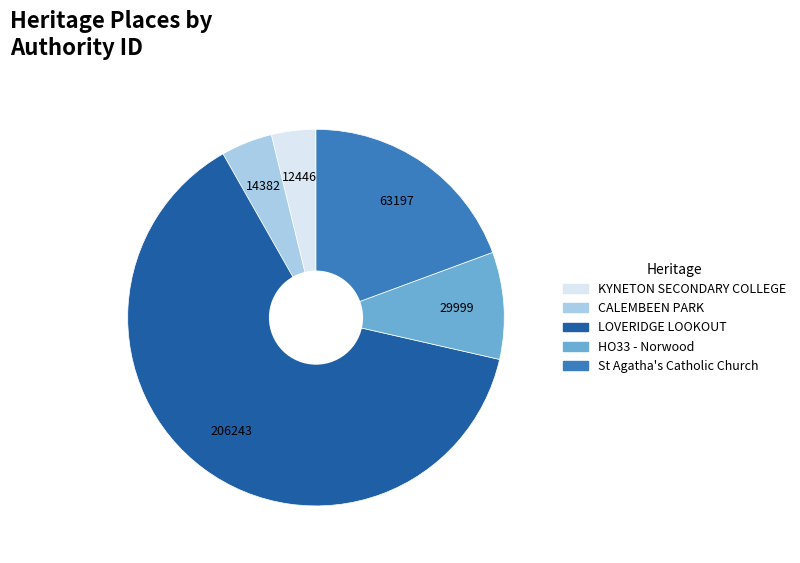

Which slice is the largest?

LOVERIDGE LOOKOUT